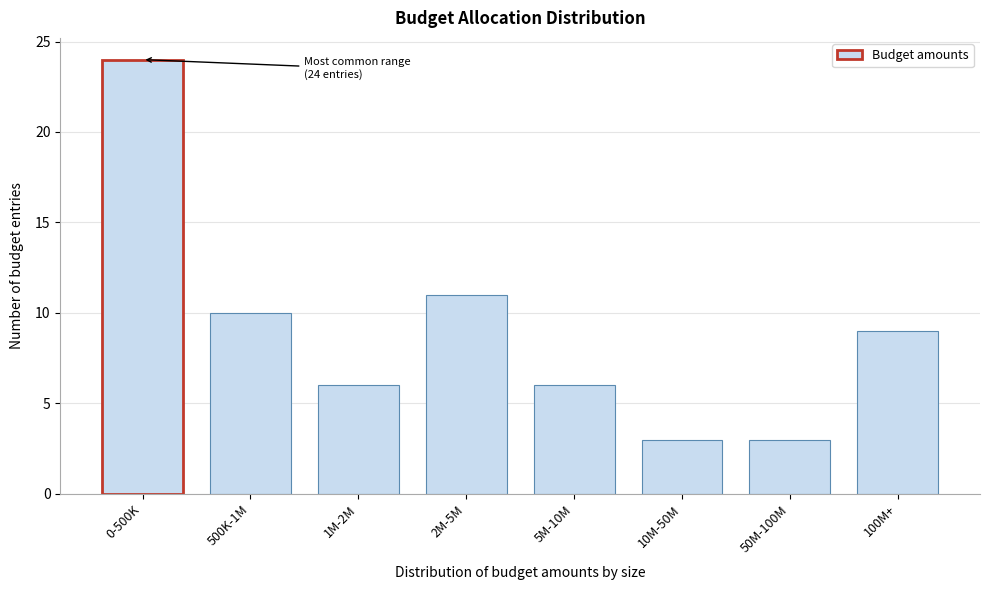

Reading left to right, what are all the values shown in this chart?

0-500K=24	500K-1M=10	1M-2M=6	2M-5M=11	5M-10M=6	10M-50M=3	50M-100M=3	100M+=9